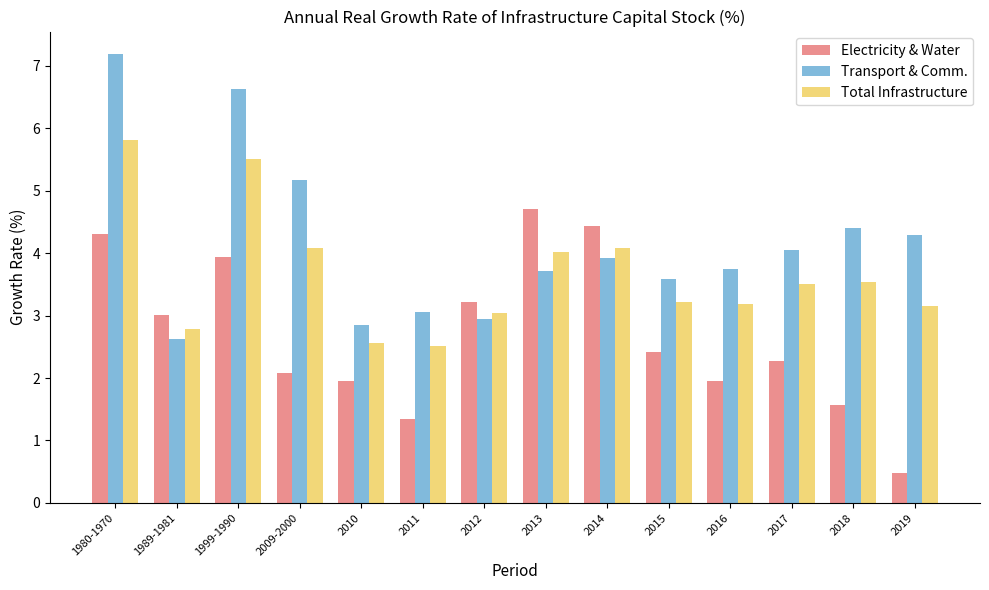

The value of Total Infrastructure at 2015 is 2.2. True or false?

False